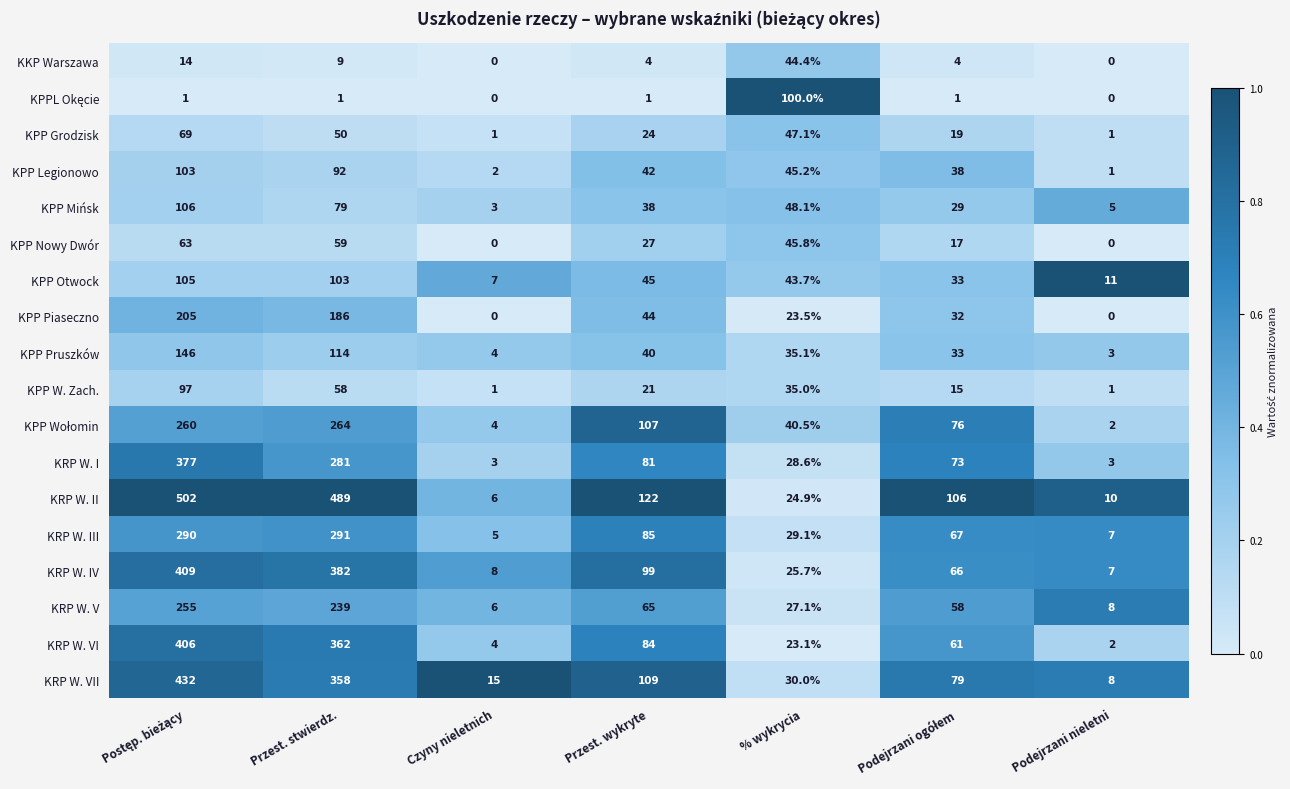

Which series has the largest total across all categories?

KRP W. II